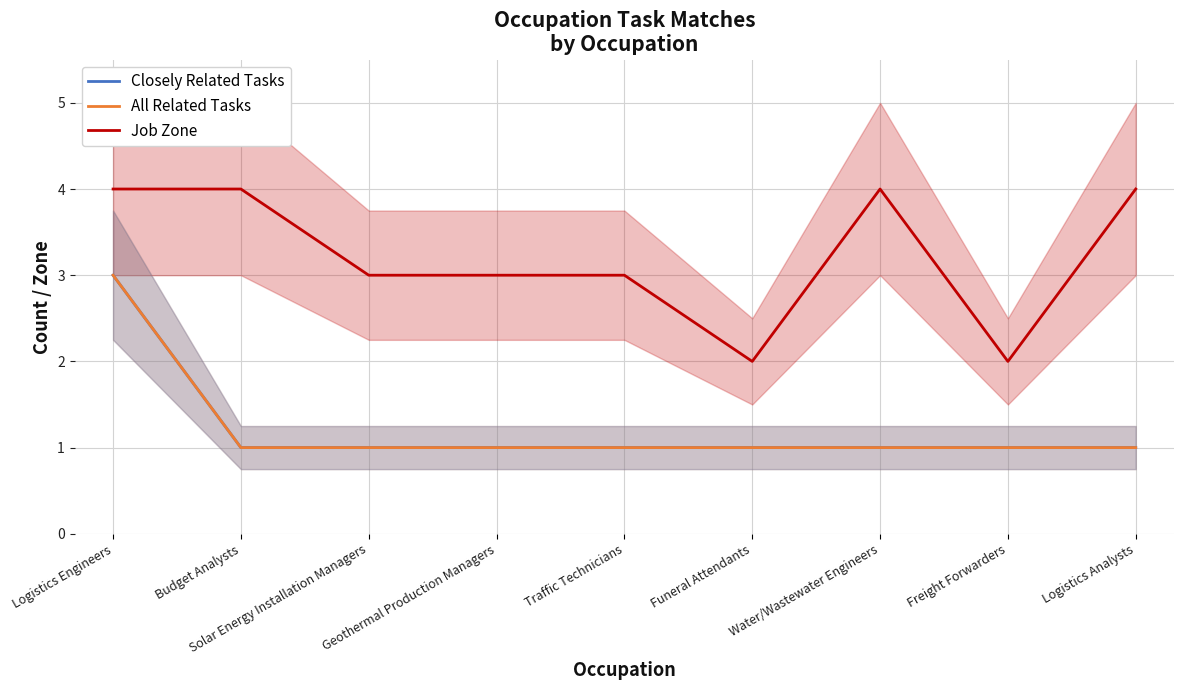

True or false: Job Zone and All Related Tasks intersect in this chart.

False